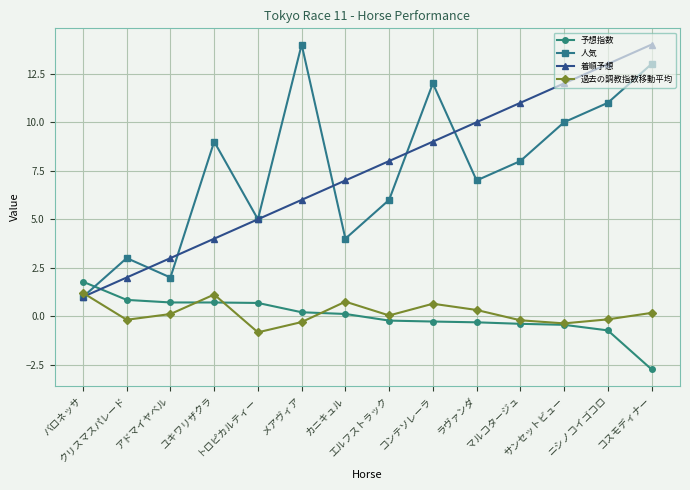

How many values in the 人気 series are below 8?

7